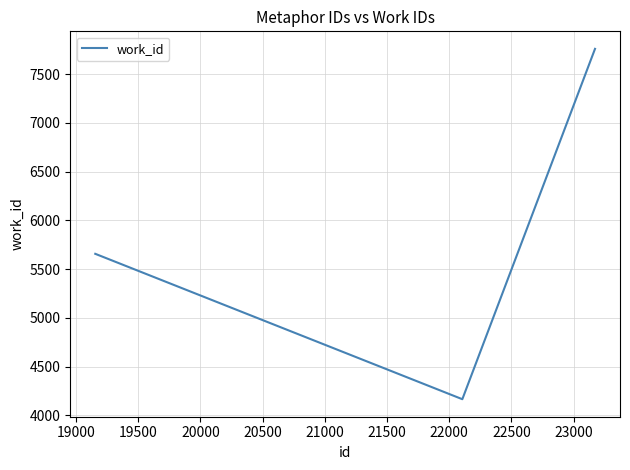

What is the maximum value shown in the chart?

7760